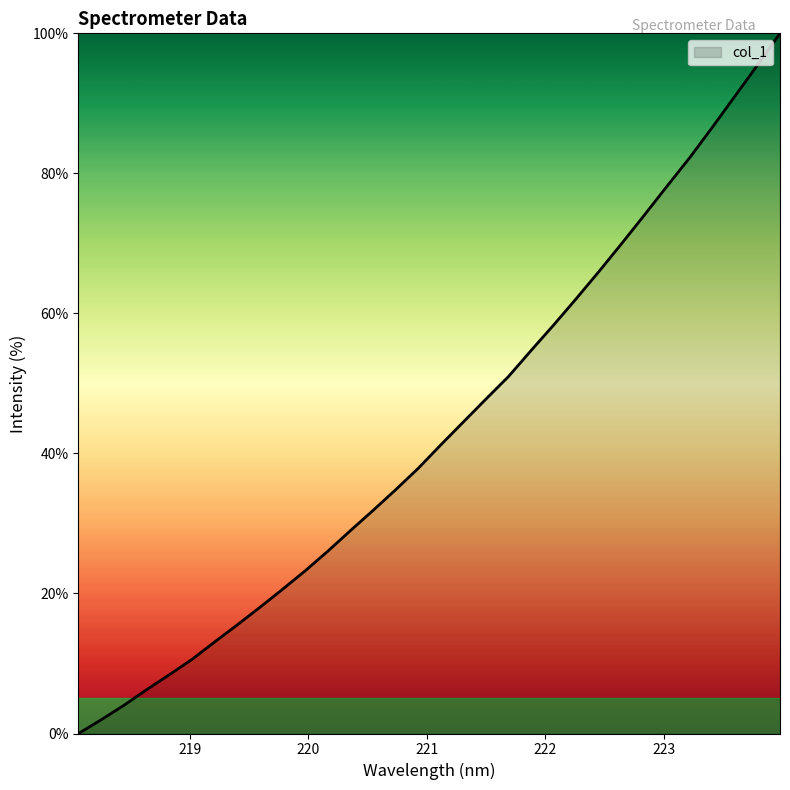

What is the greatest value displayed?

100.0